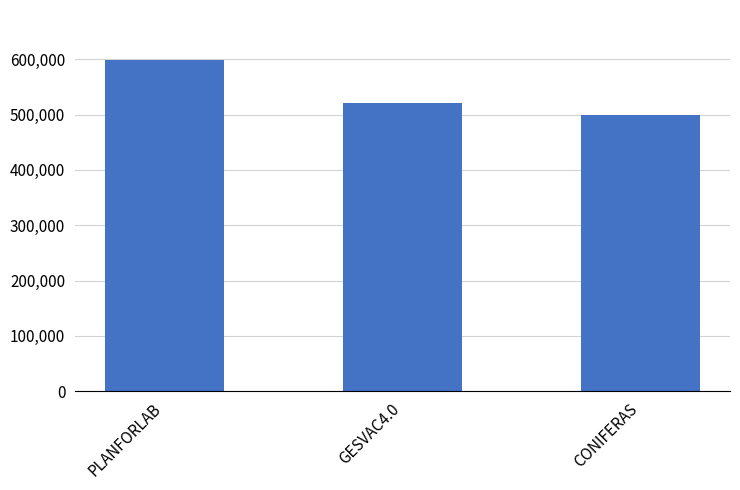

Reading left to right, transcribe all the data shown in this chart.

PLANFORLAB=599134	GESVAC4.0=520062	CONIFERAS=499059